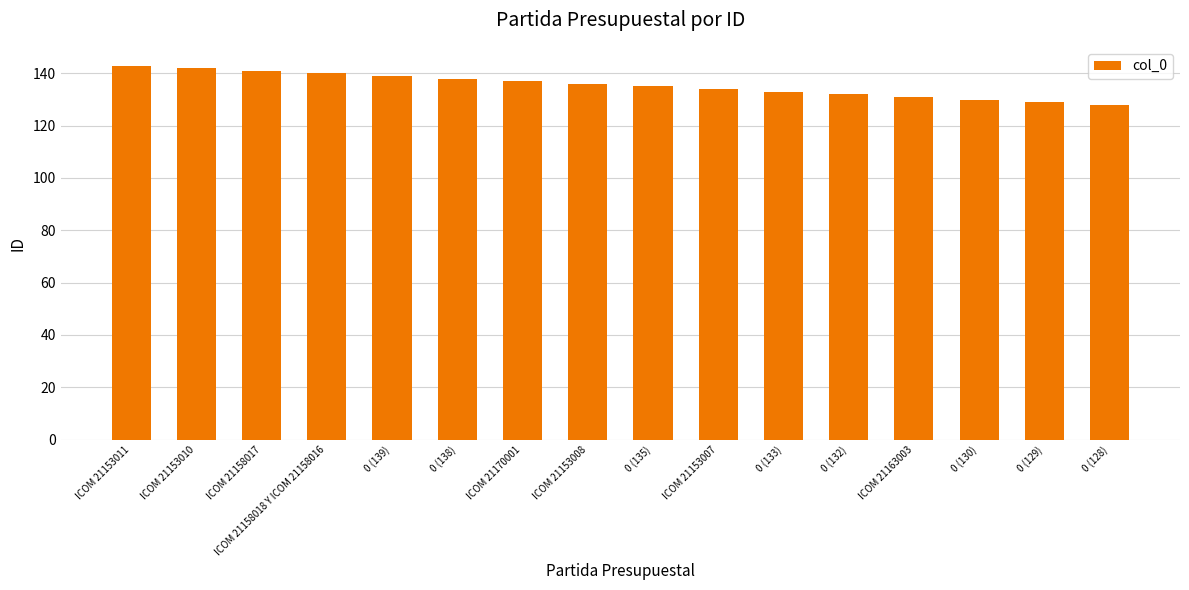

What is the minimum value shown in the chart?

128